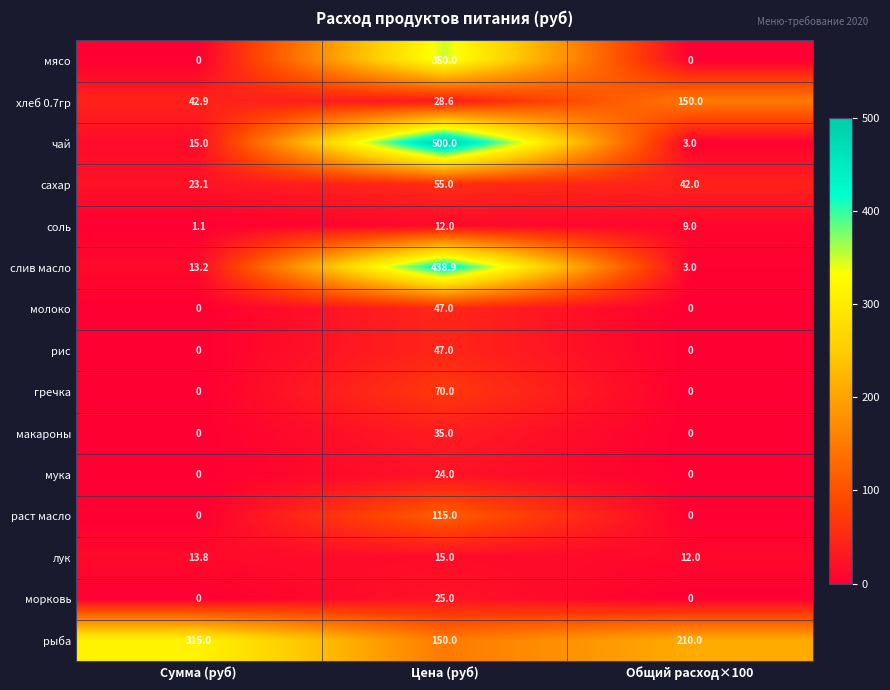

What is the total value across all series at Общий расход×100?

429.0